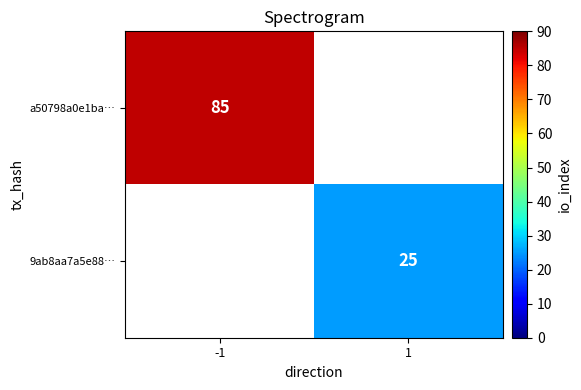

The a50798a0e1ba… series shows 85 at -1. True or false?

True